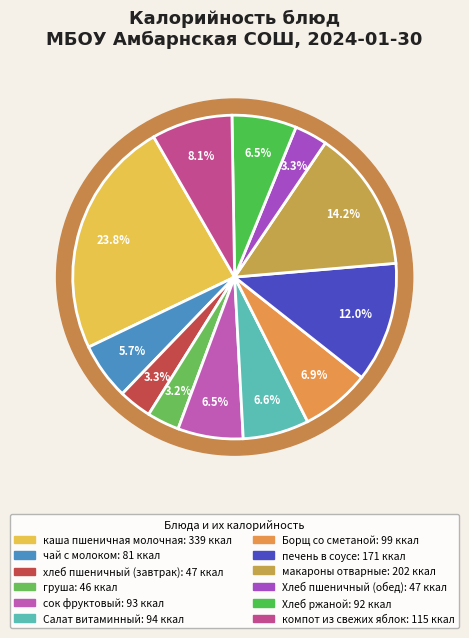

Is it true that компот из свежих яблок is 8% of the pie?

True